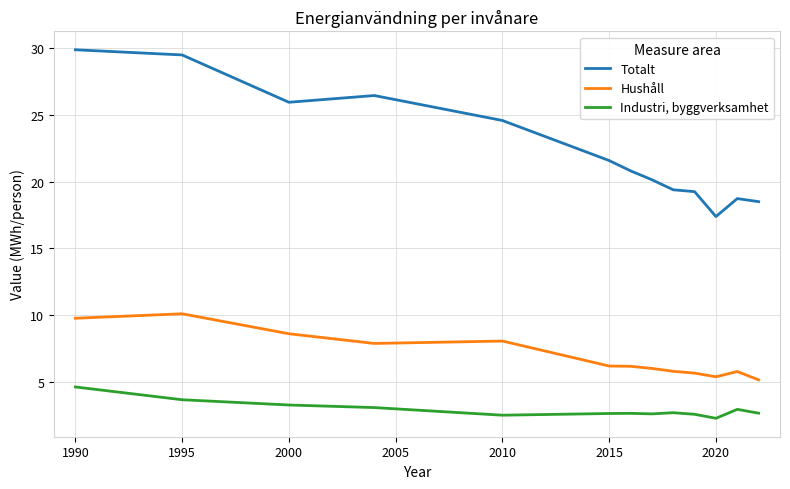

At how many categories does at least one series exceed 7?

13